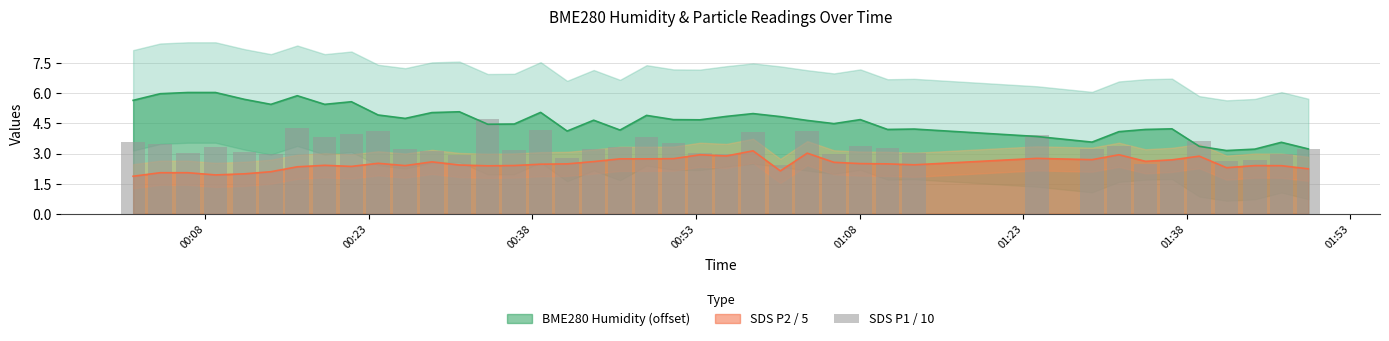

How many bars are there in total?

40